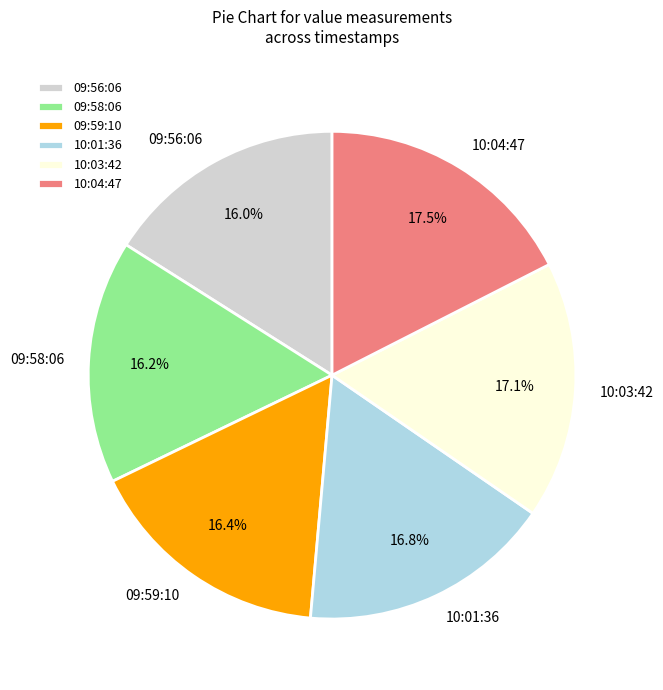

Is there a majority slice in this chart?

No